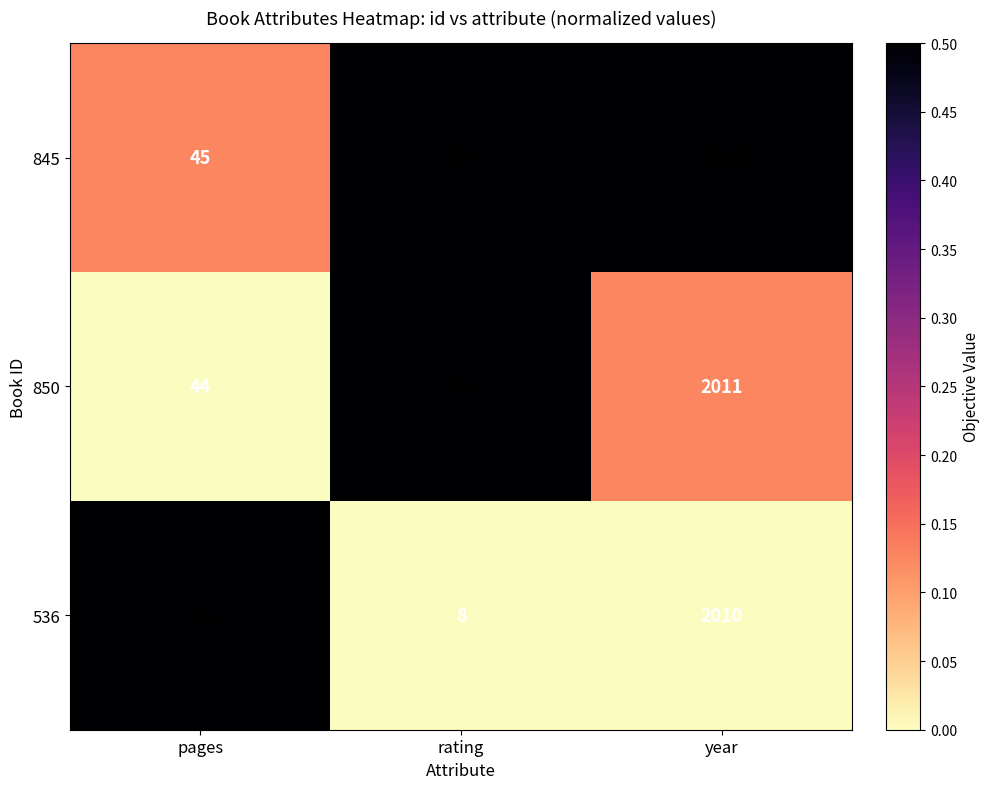

Which label corresponds to the largest value in the chart?

year